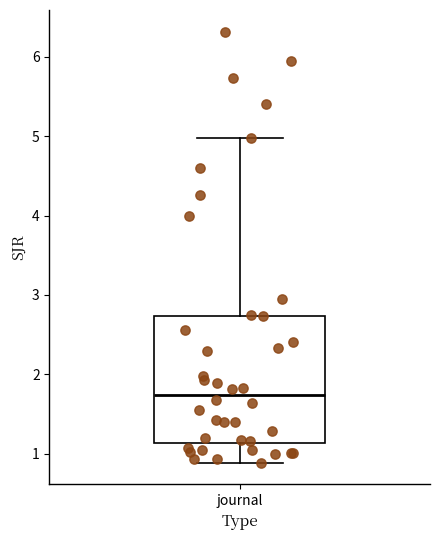

Read this box plot against the y-axis: the position of the median line, the range covered by the box, and the ends of both whiskers. The values are not printed on the chart, so give them approximately, as read against the axis.

median 1.7, box 1.1 to 2.7, whiskers 0.9 to 5.0